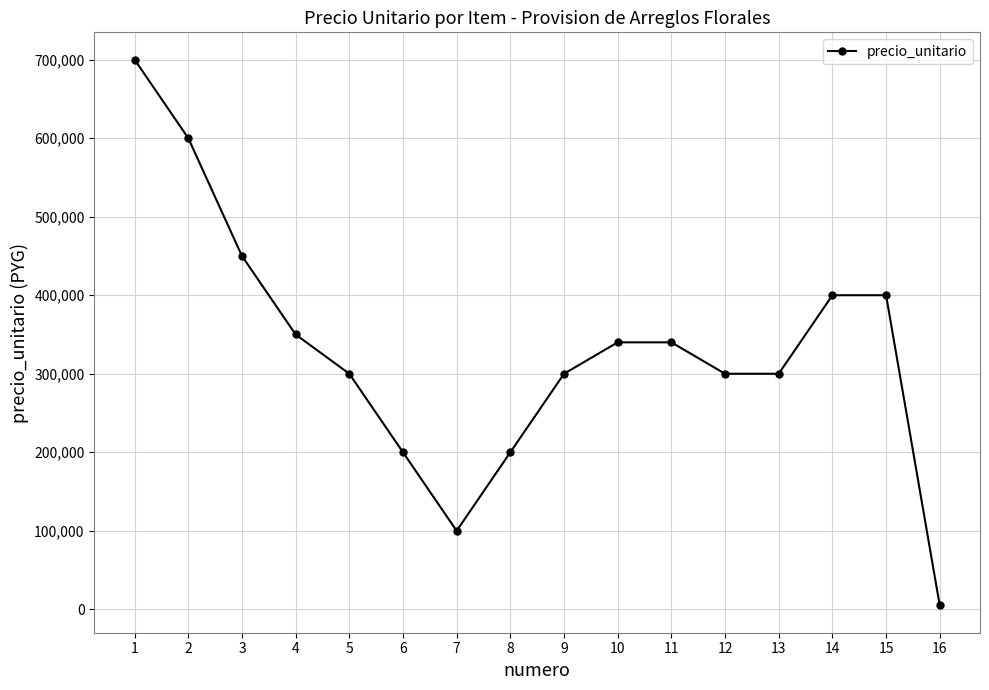

Reading left to right, extract all data points from this chart.

700000	600000	450000	350000	300000	200000	100000	200000	300000	340000	340000	300000	300000	400000	400000	5000